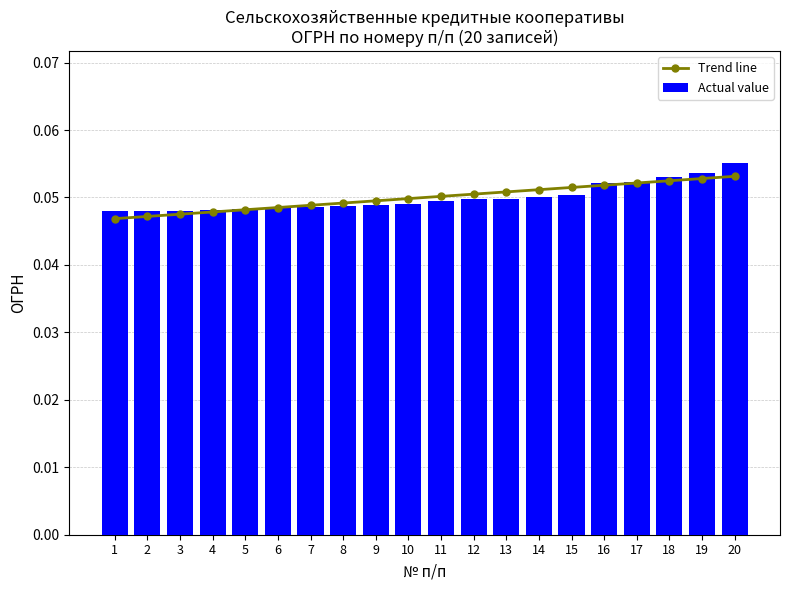

Rank the series by their maximum value, from lowest to highest.

Trend line, Actual value